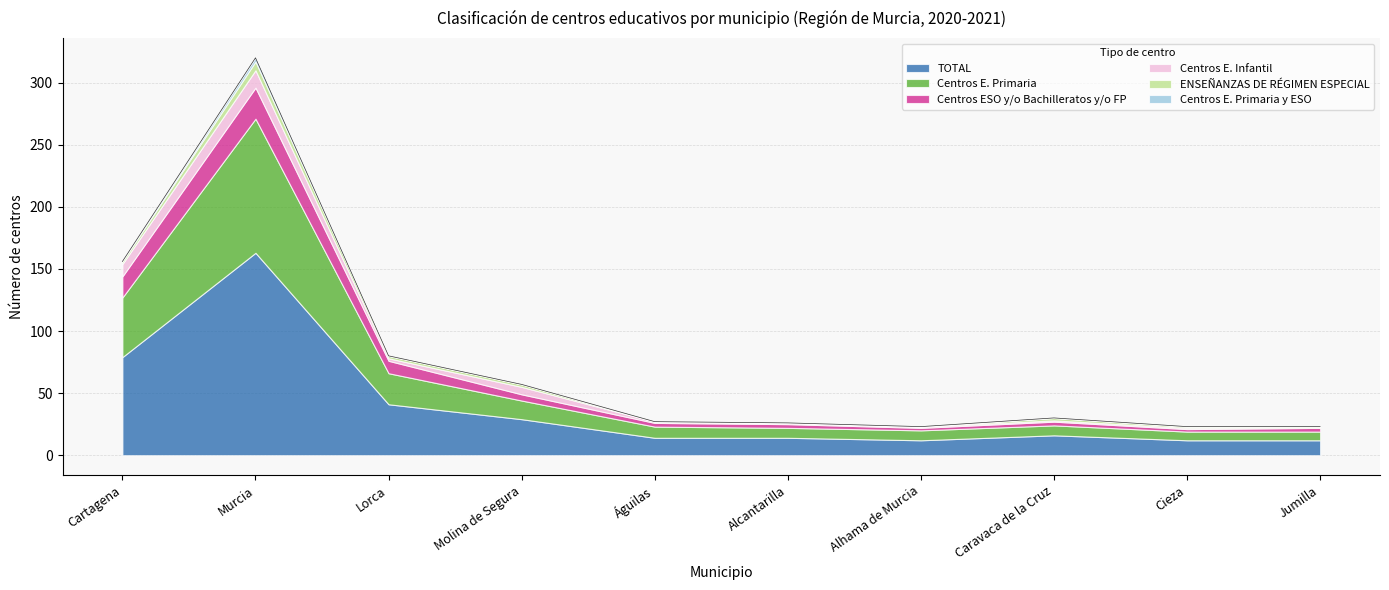

True or false: Centros ESO y/o Bachilleratos y/o FP and ENSEÑANZAS DE RÉGIMEN ESPECIAL cross at least once.

False